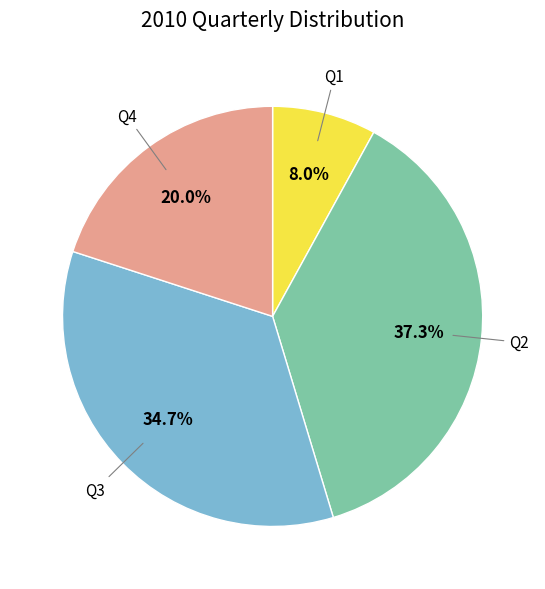

Does any single category account for the majority?

No